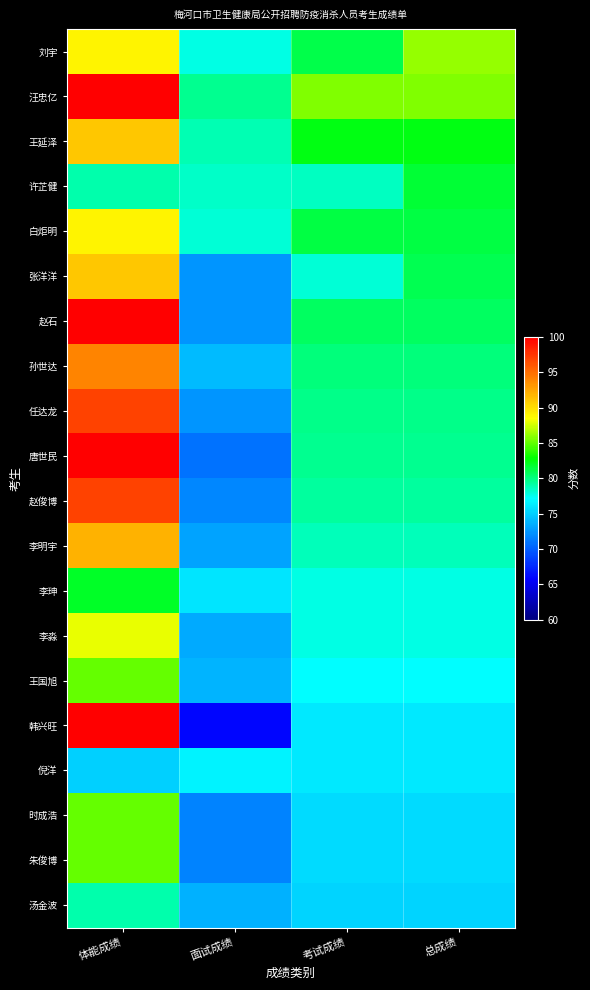

Count the number of categories in the chart.

4